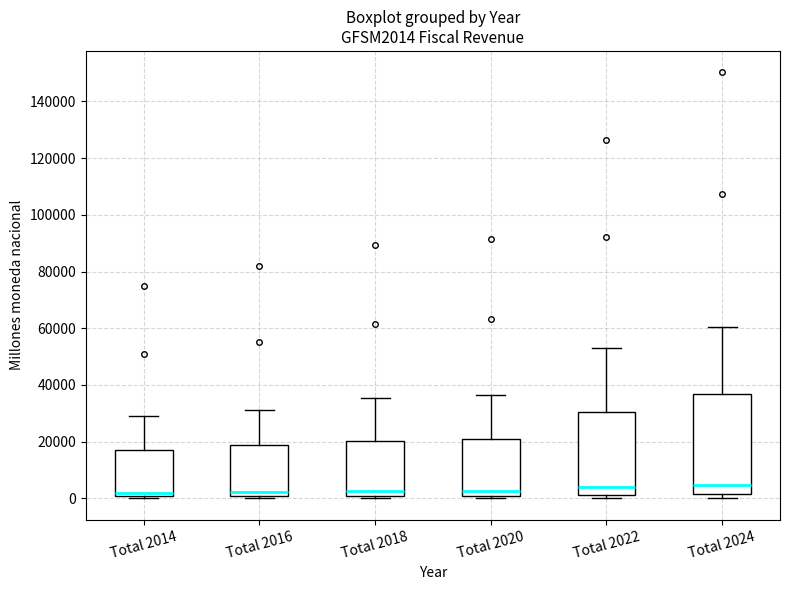

Comparing the boxes themselves (not the whiskers), which one is the tallest?

Total 2024